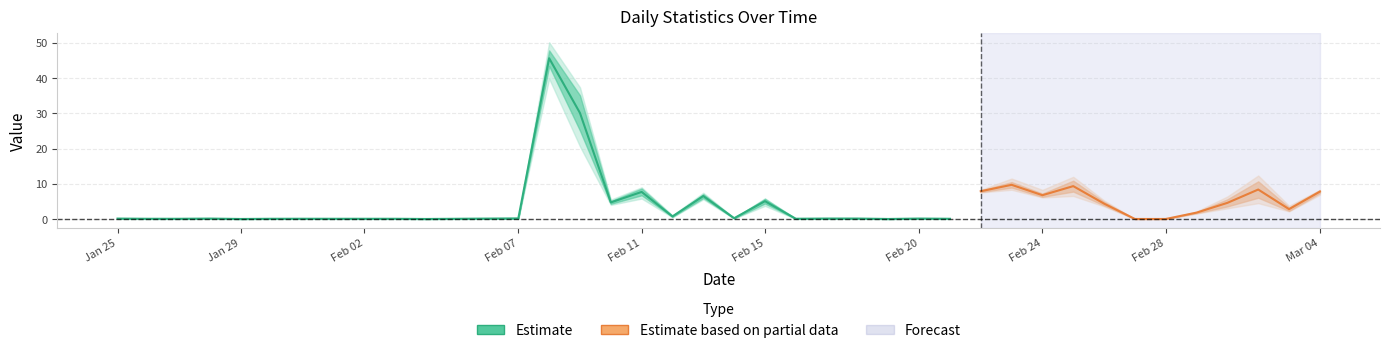

Which label corresponds to the smallest value in the chart?

2024-01-29